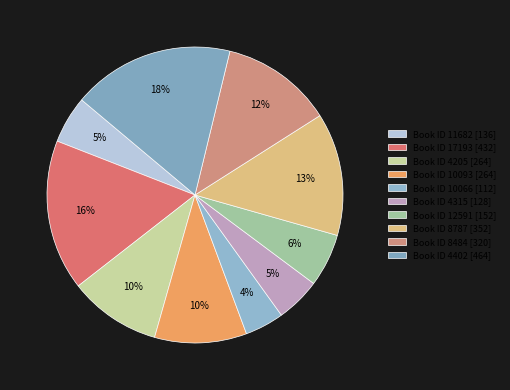

Which category has the smallest portion of the pie?

Book ID 10066 [112]